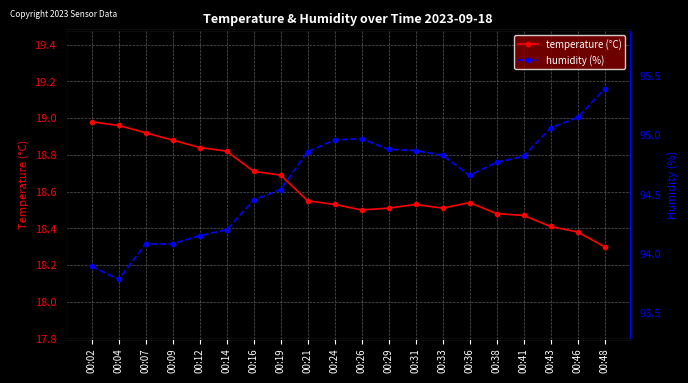

At how many categories does at least one series exceed 27?

20